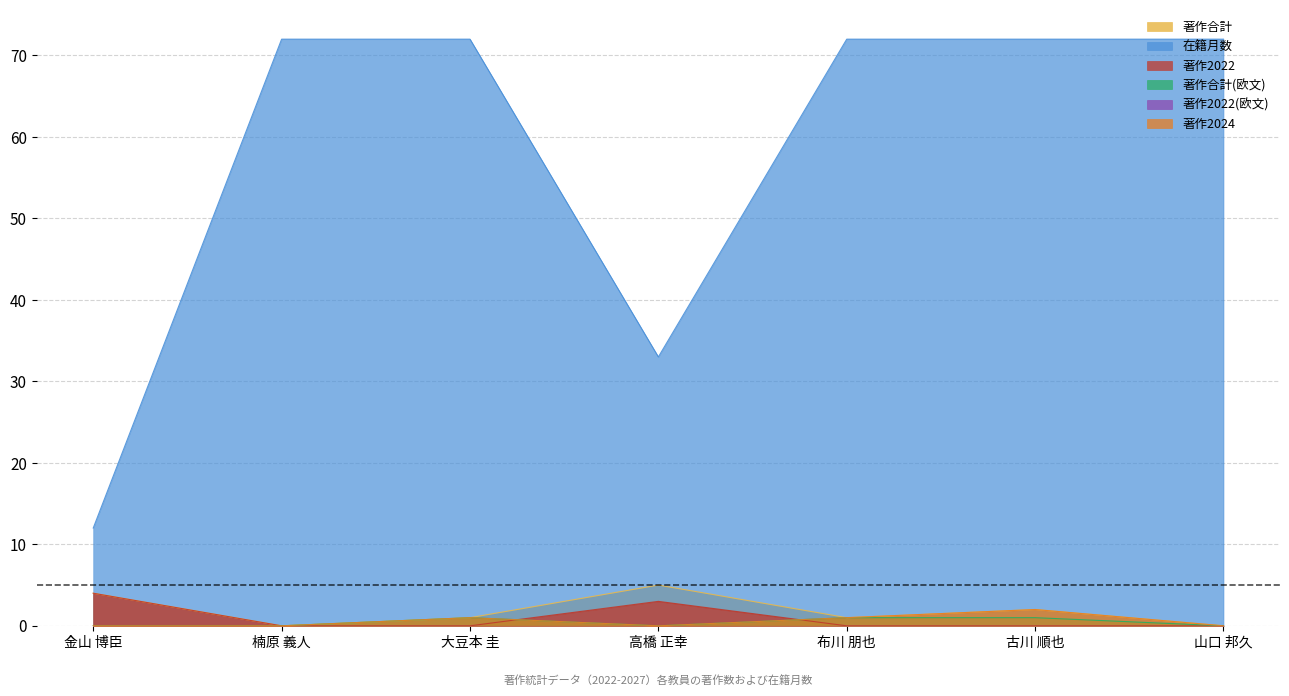

How many interior local peaks does the 著作合計 series have?

2